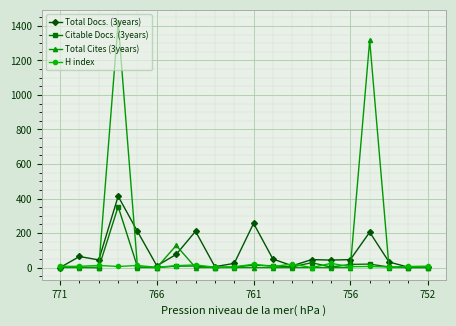

True or false: H index has more than 0 interior local peaks.

True